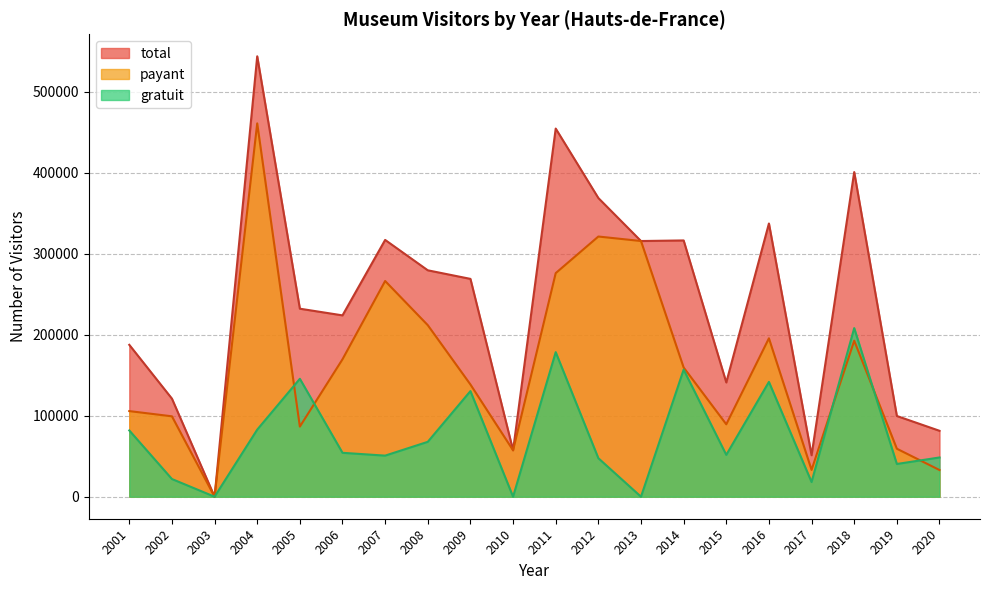

Rank the series by their maximum value, from highest to lowest.

total, payant, gratuit